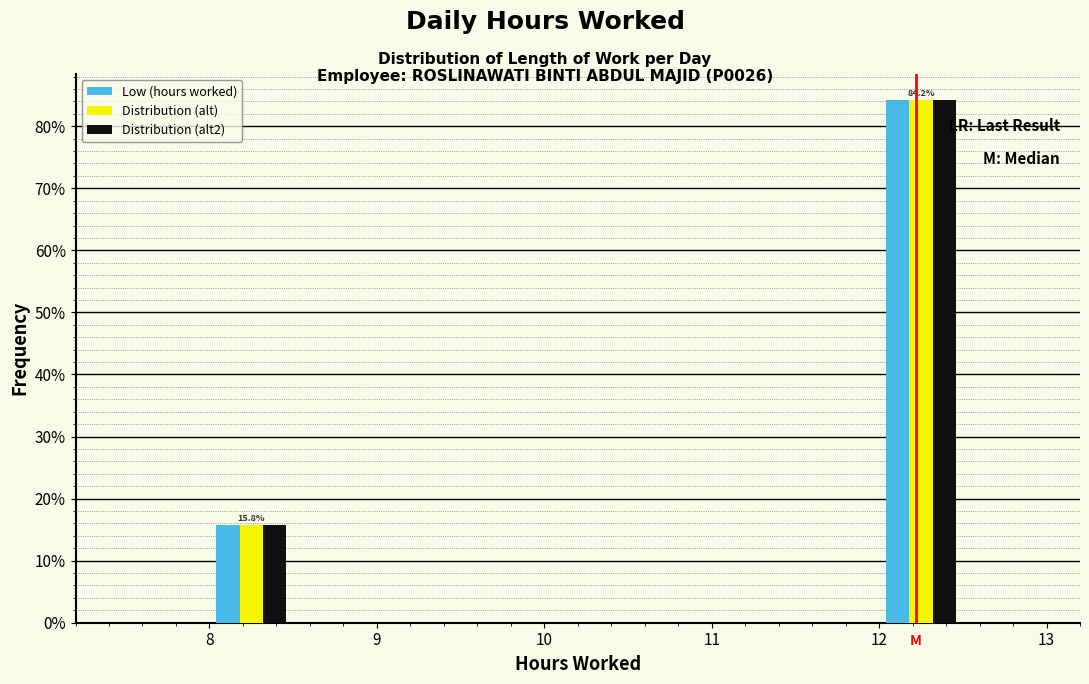

In the Distribution (alt2) series, which range on the x-axis has the tallest bar?

12.0 to 12.5